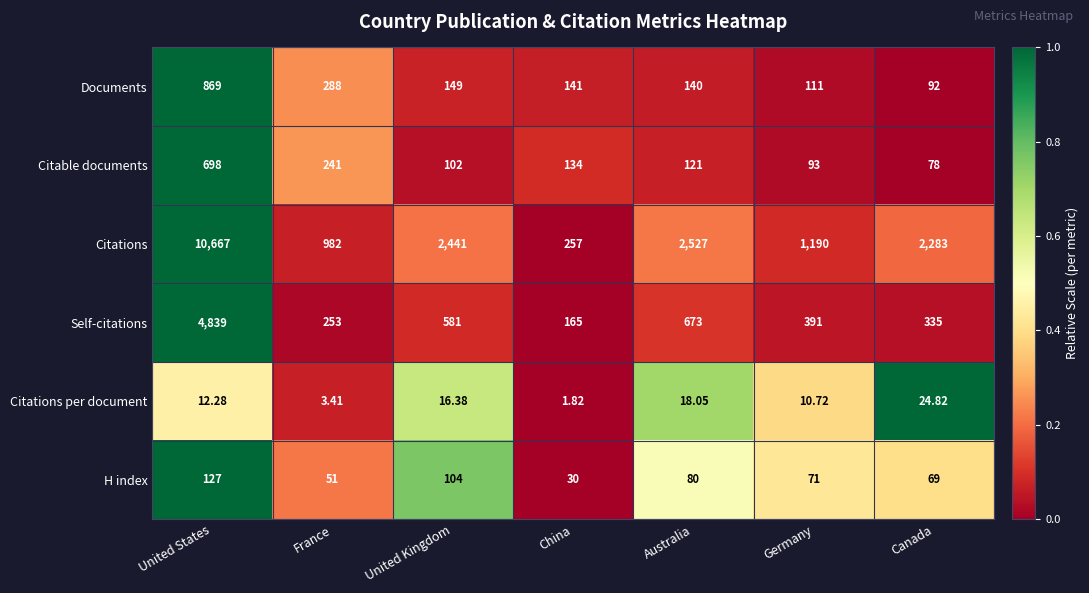

Rank the series at United Kingdom from highest to lowest value.

Citations, Self-citations, Documents, H index, Citable documents, Citations per document